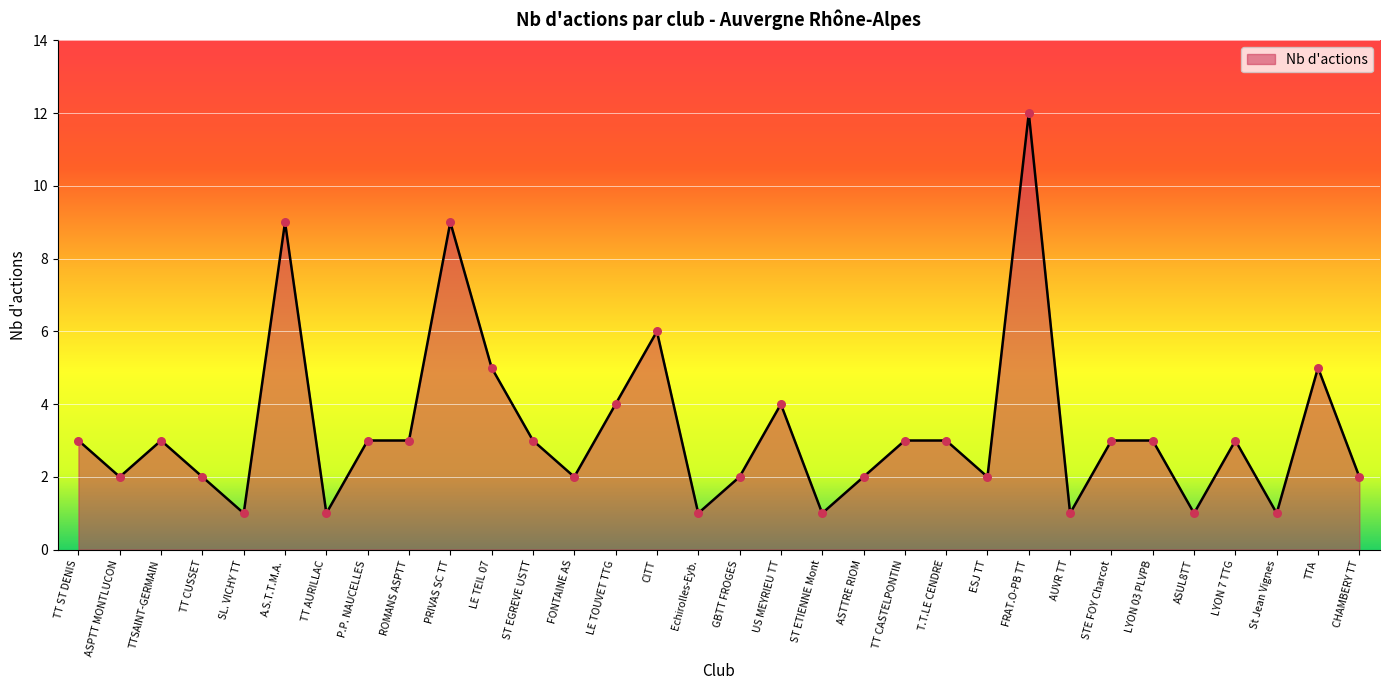

Approximately how many times larger is the value at SL. VICHY TT compared to LYON 03 PLVPB?

0.3